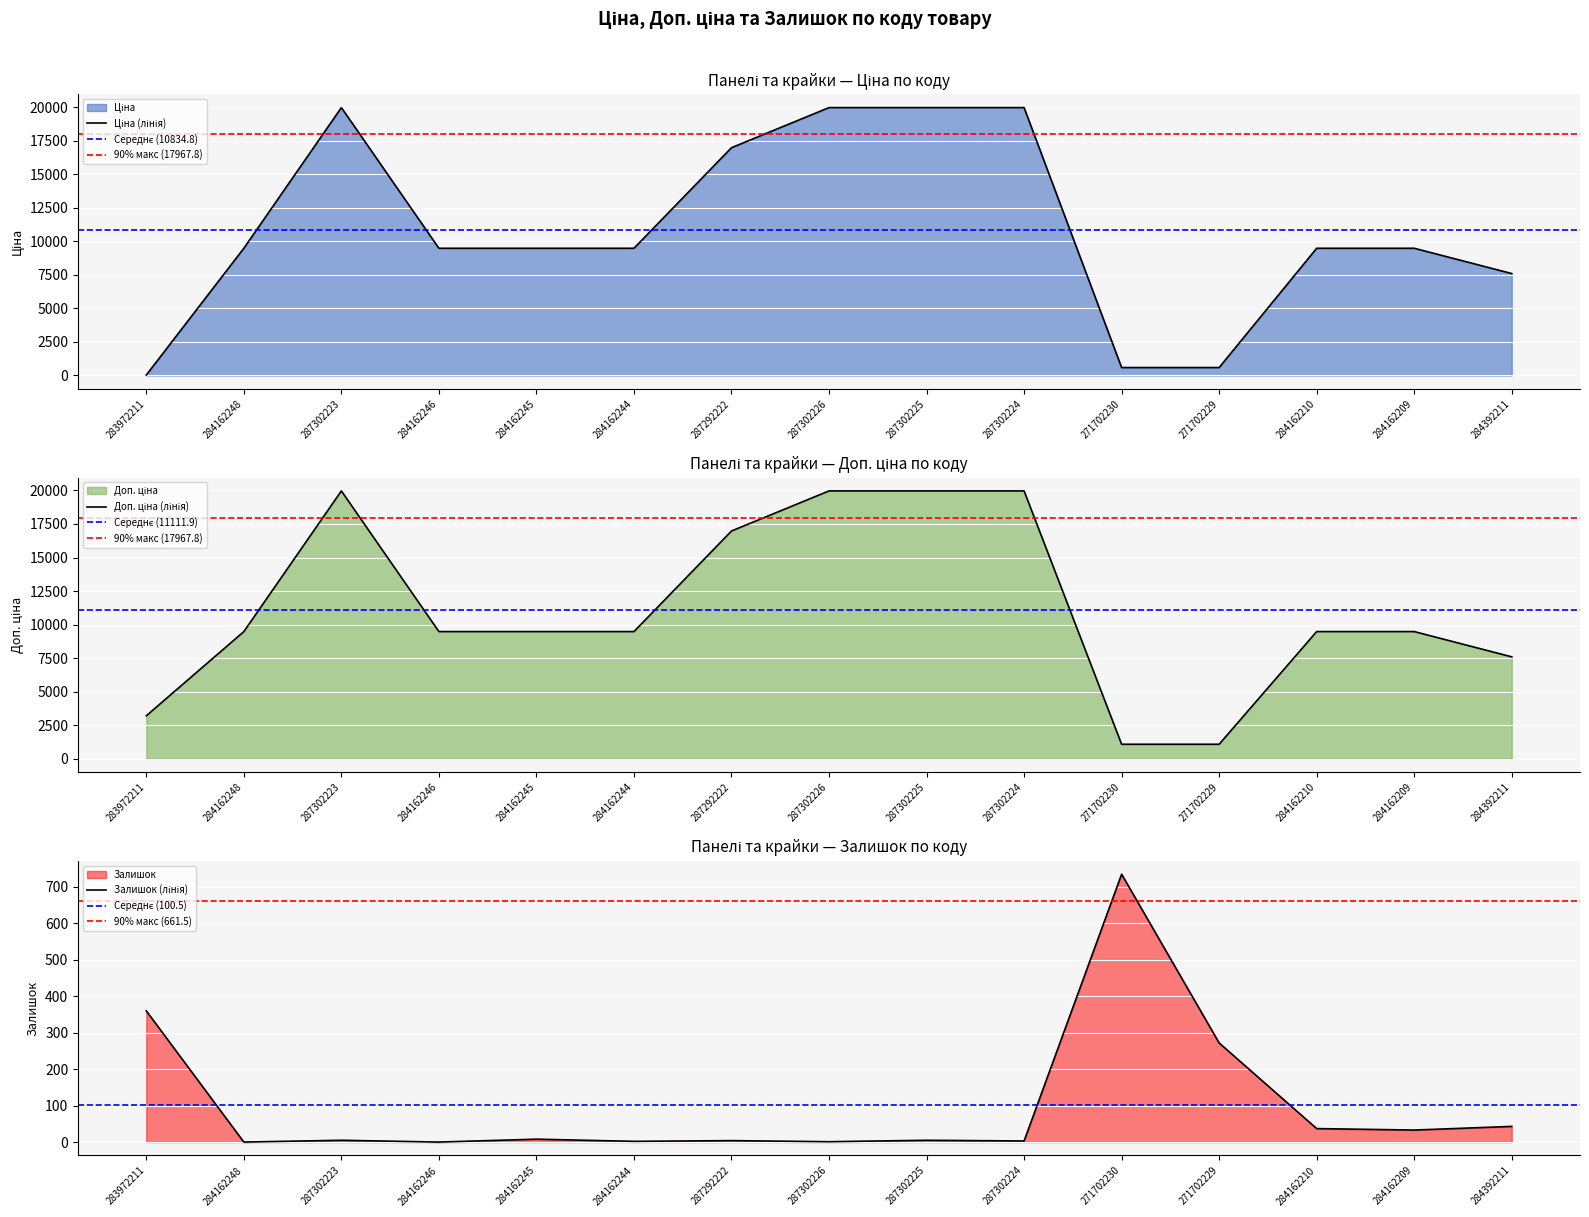

How many values in the Доп. ціна series exceed 9480?

11